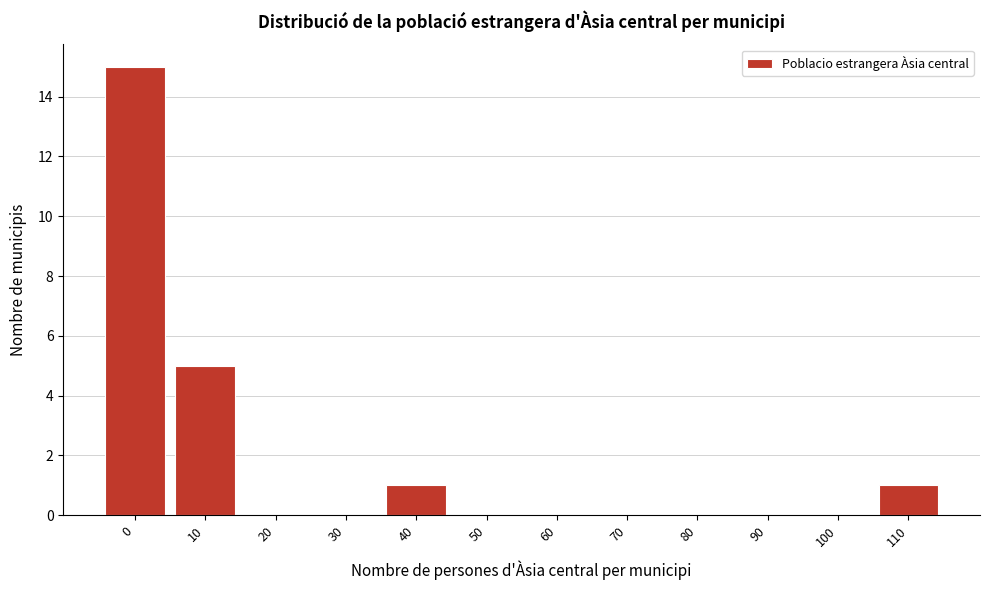

Reading left to right, list all the values displayed in this chart.

0=15	10=5	20=0	30=0	40=1	50=0	60=0	70=0	80=0	90=0	100=0	110=1